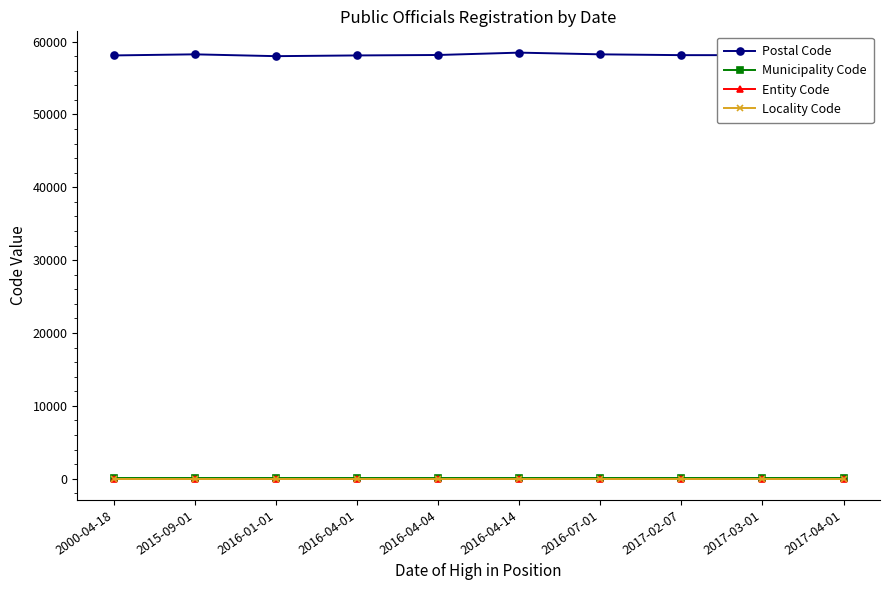

What is the label of the 1st point from the right?

2017-04-01